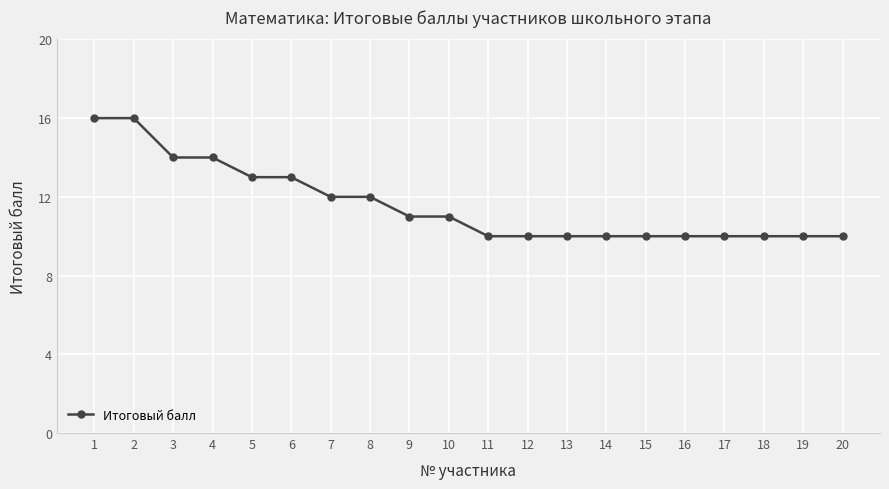

Reading left to right, what are all the values shown in this chart?

16	16	14	14	13	13	12	12	11	11	10	10	10	10	10	10	10	10	10	10